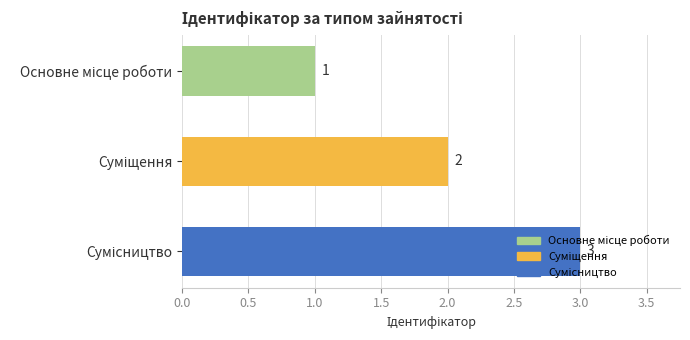

What is the sum of all values?

6